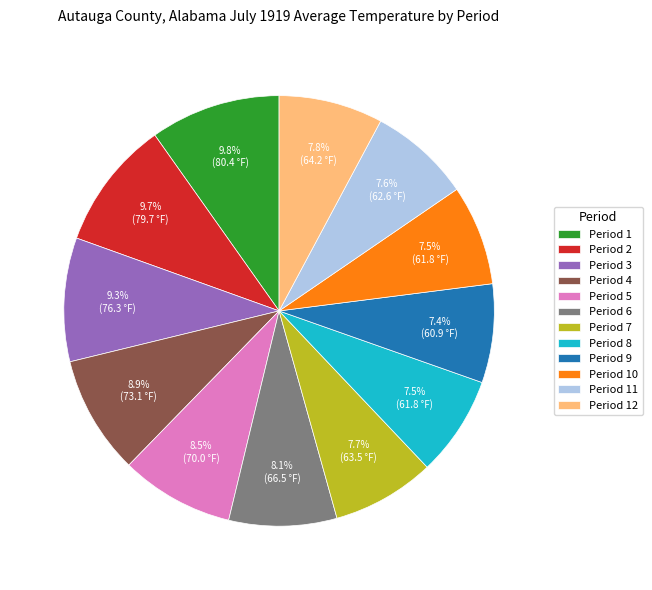

Approximately how many times larger is the value at Period 5 compared to Period 7?

1.1